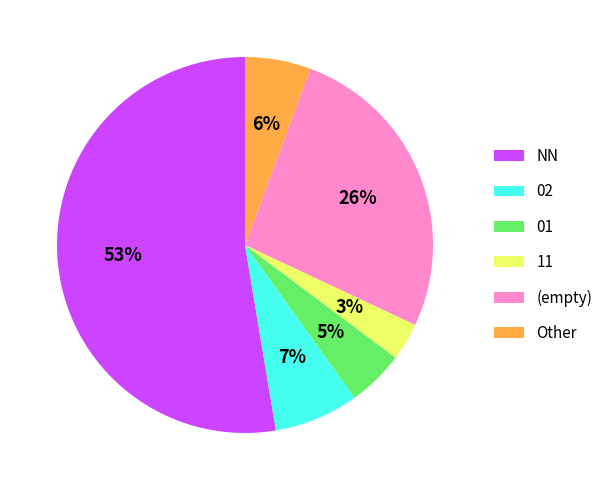

Does Other represent more than half of the total?

No